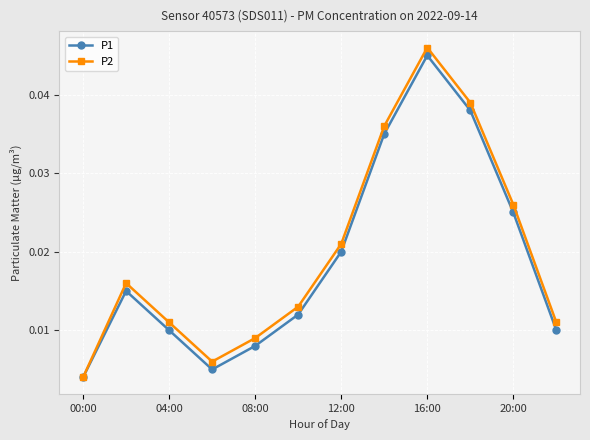

Which series has the widest spread of values?

P2